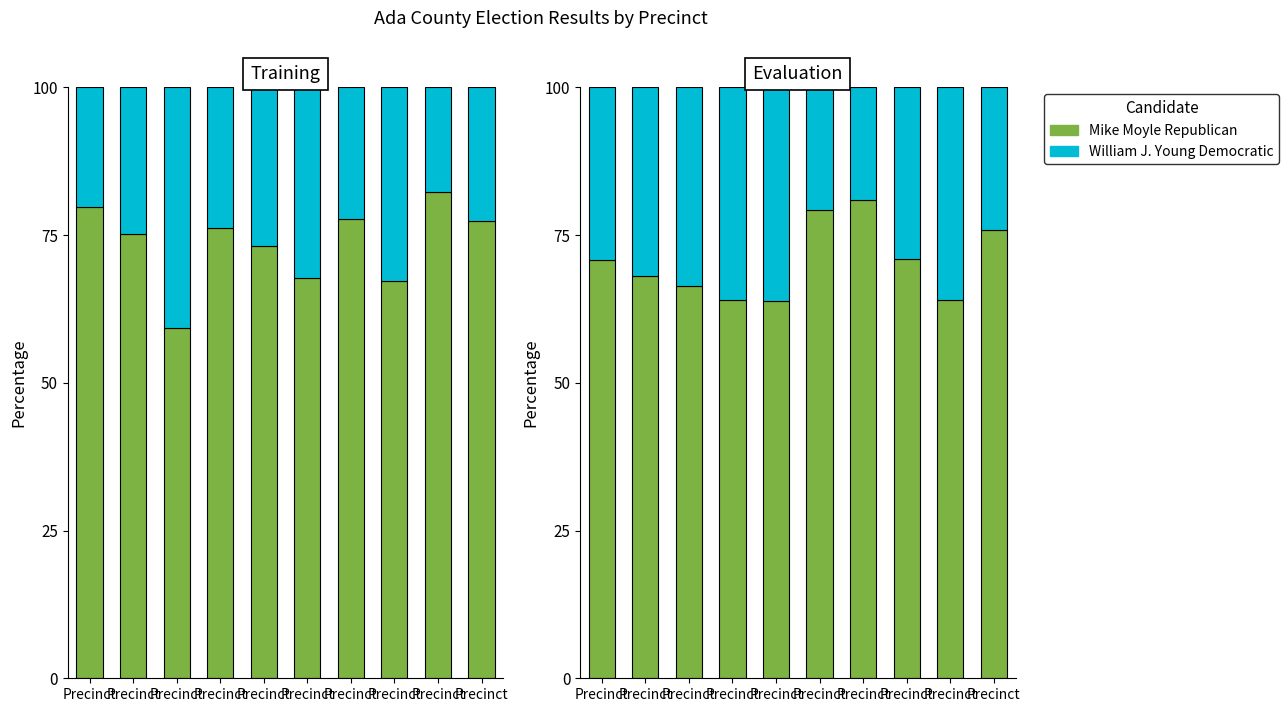

The value of William J. Young Democratic at Precinct is 31.8. True or false?

False